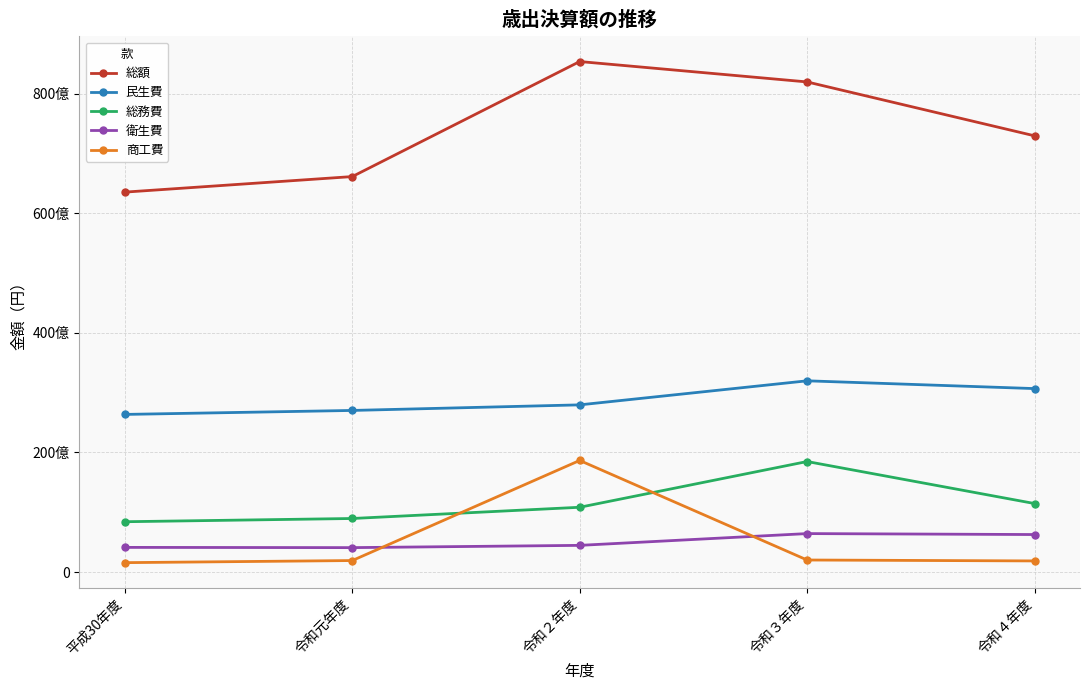

True or false: 総務費 and 衛生費 cross at least once.

False